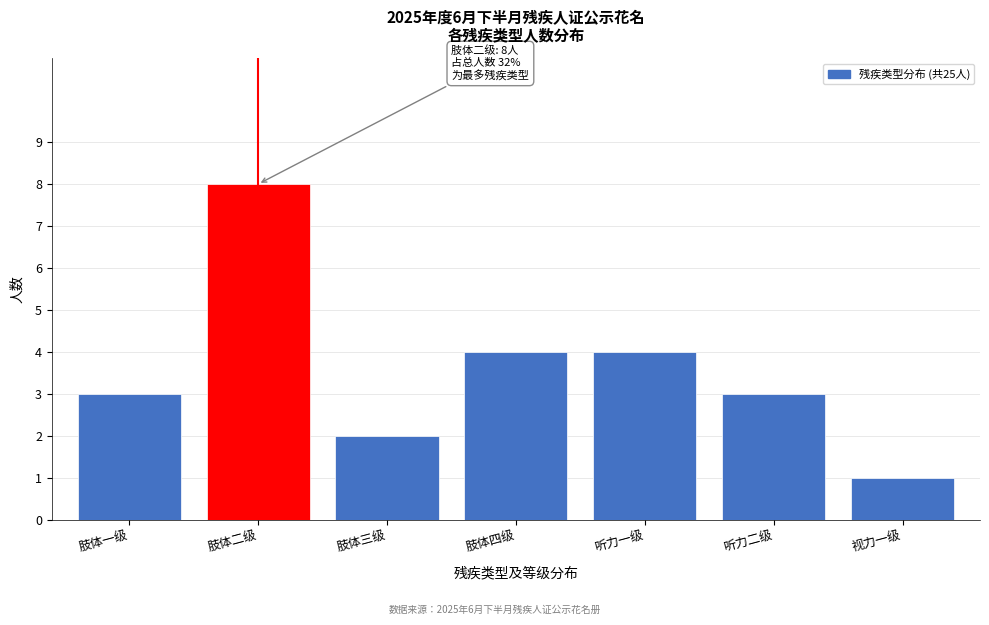

Reading left to right, what are all the values shown in this chart?

3	8	2	4	4	3	1